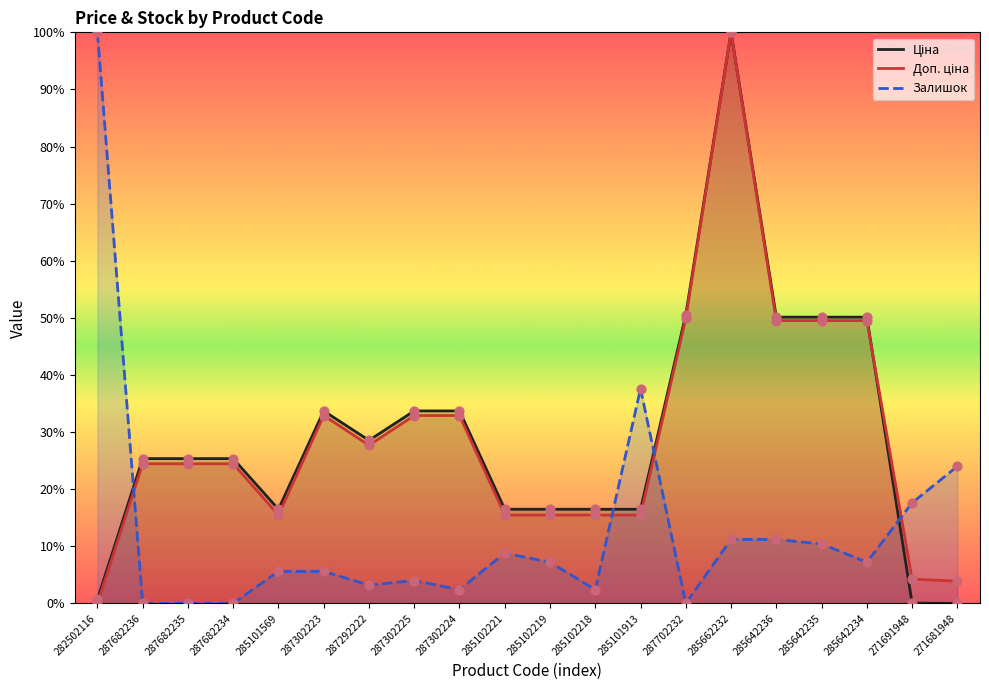

Is the value of Залишок at 285102219 greater than the value of Ціна at 287682235?

No